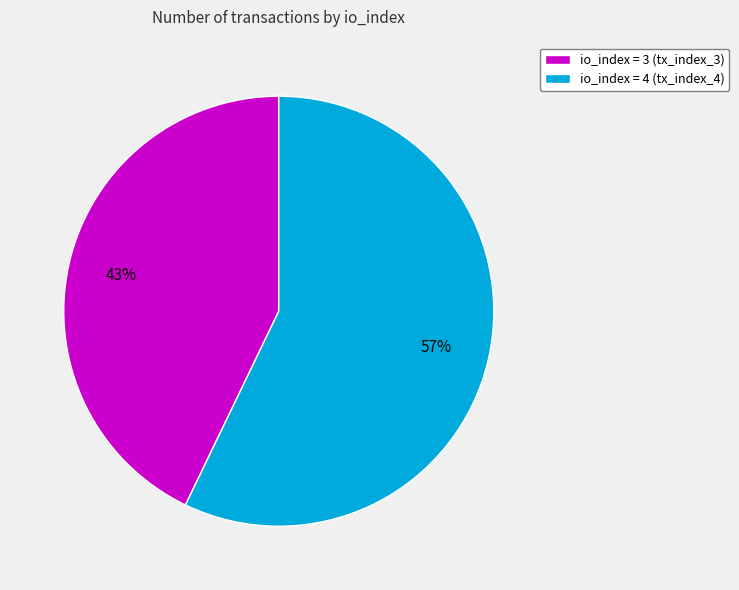

To the nearest percent, what portion does io_index = 4 (tx_index_4) represent?

57%